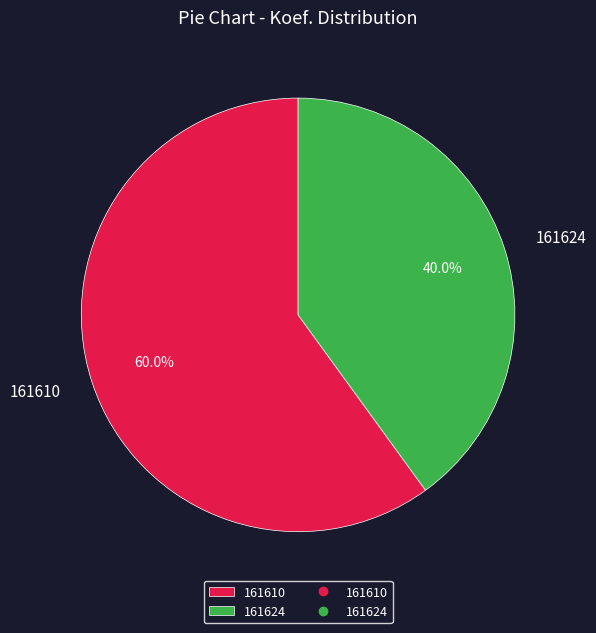

How many slices are in this pie chart?

2